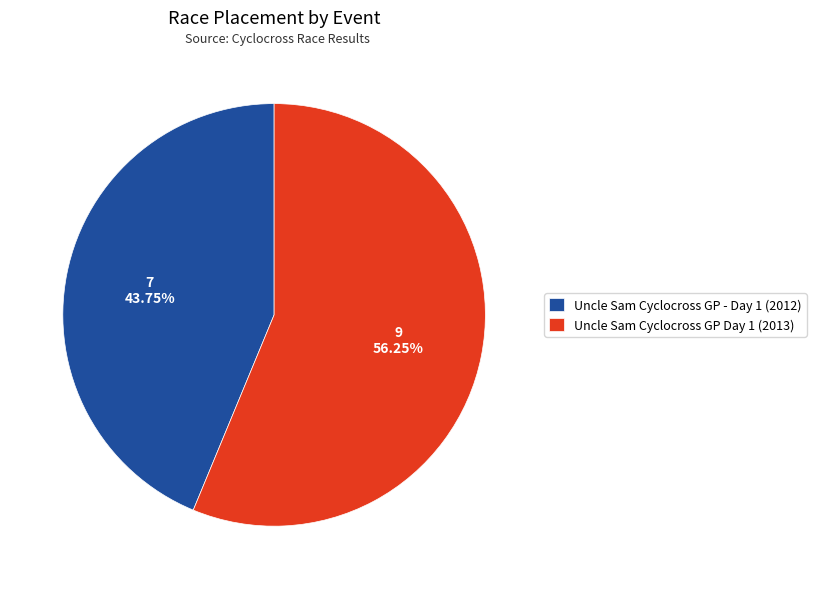

To the nearest percent, what percentage of the pie is Uncle Sam Cyclocross GP - Day 1 (2012)?

44%